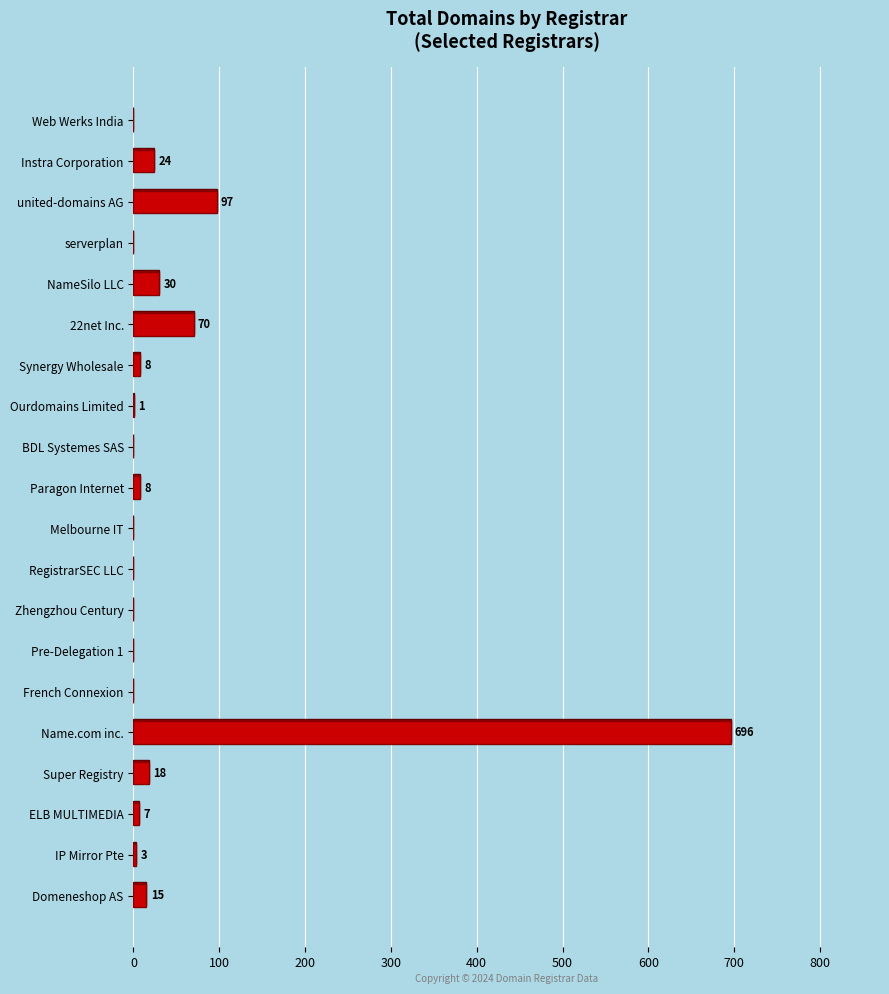

What is the value of the 7th bar from the left?

8